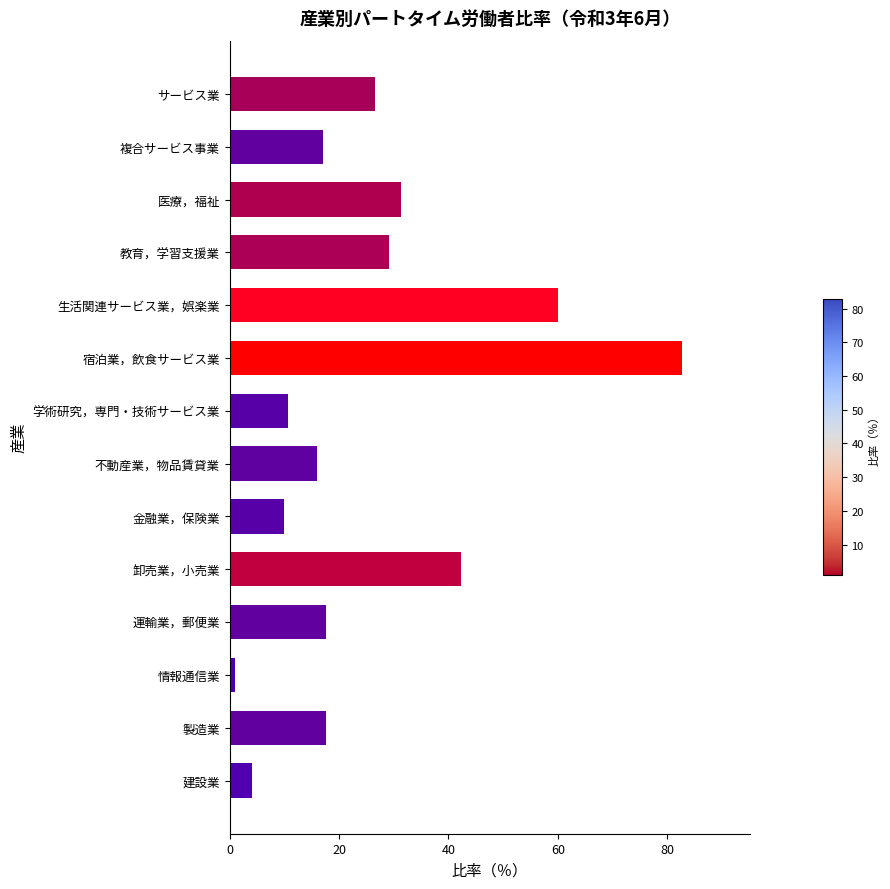

What is the sum of all values?

366.0